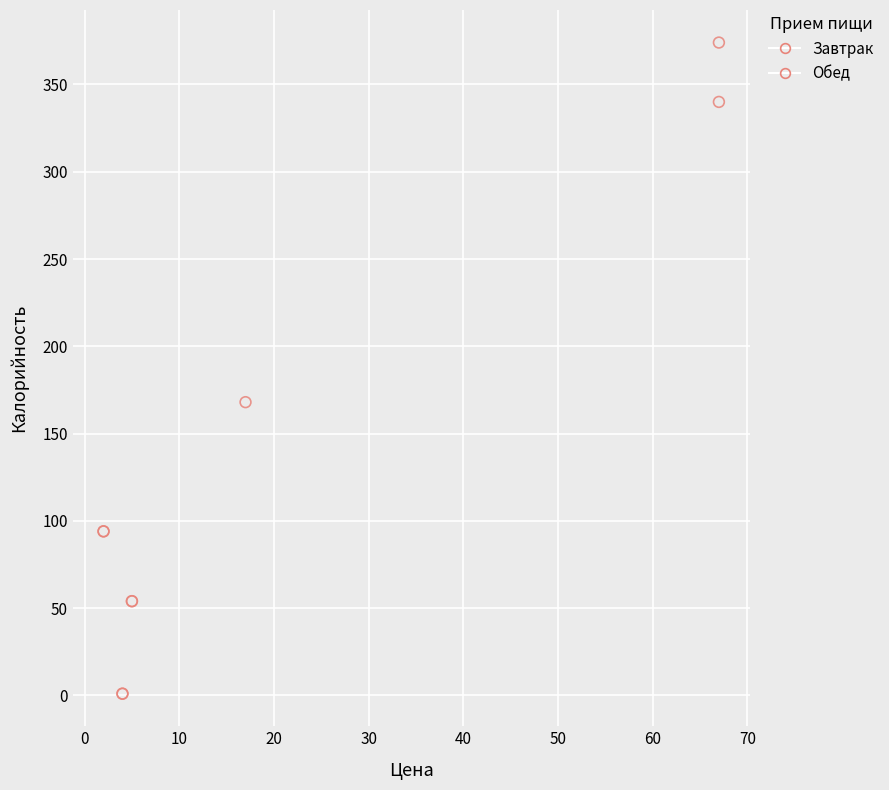

Which series has the widest spread of Y values?

Завтрак